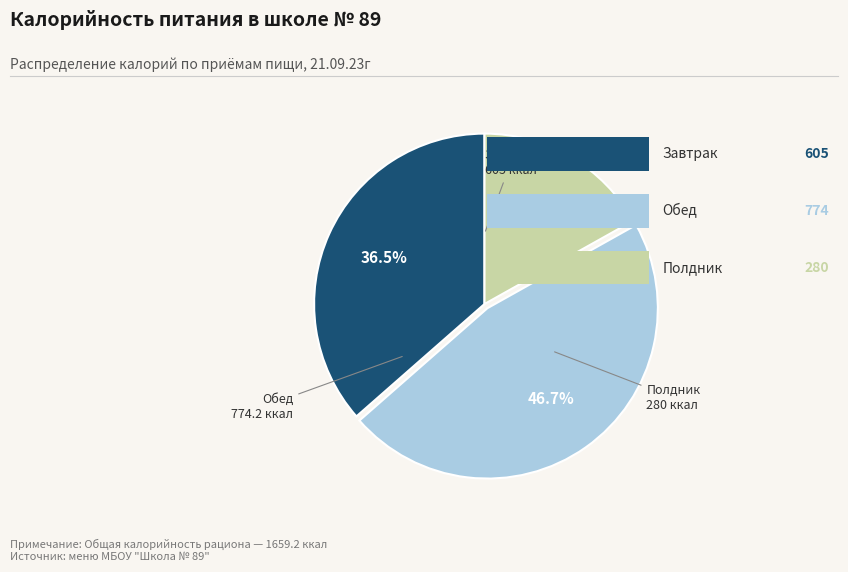

Does any single category account for the majority?

No